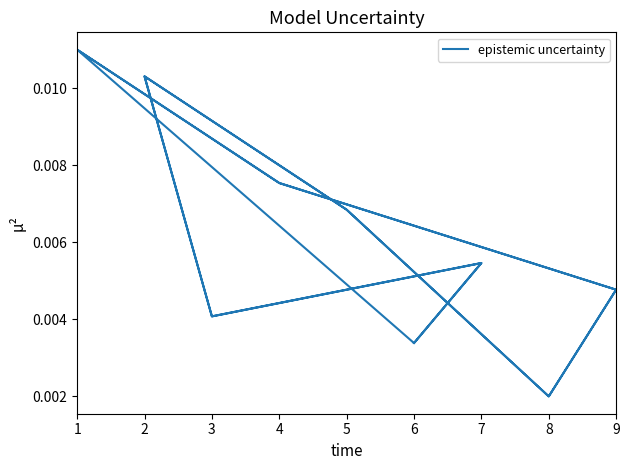

Is it true that the value at 7 is 0.0?

False